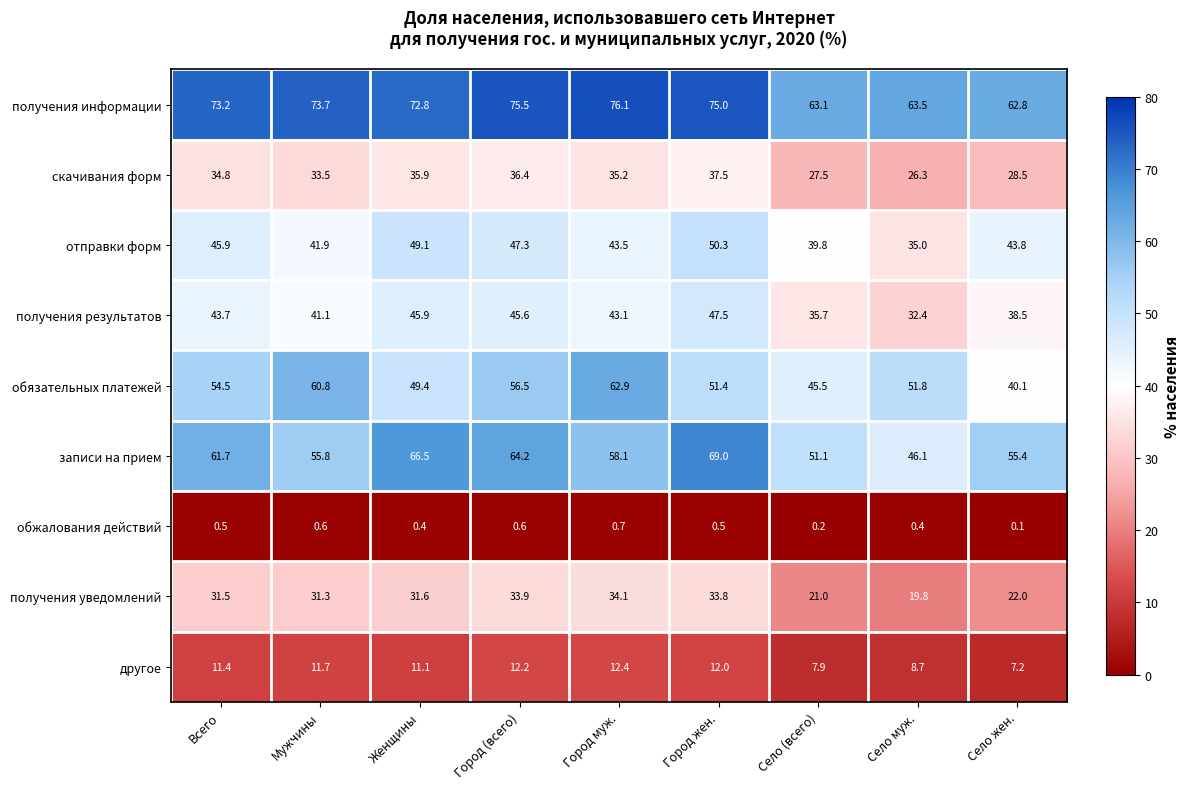

What is the spread (max minus min) of values at Всего?

72.7